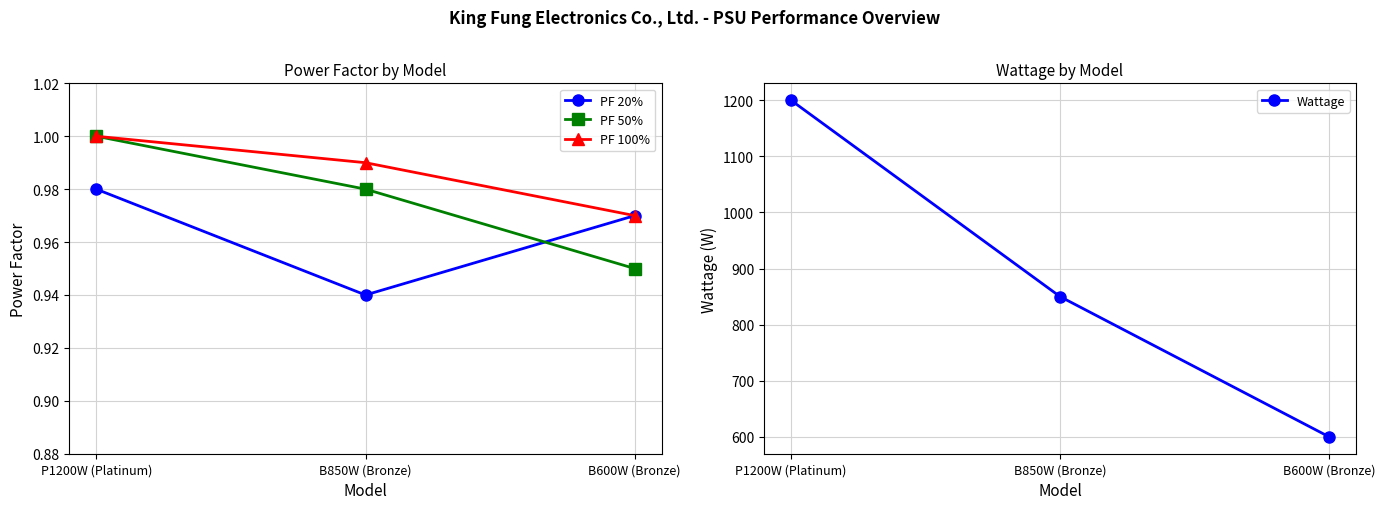

How many lines are shown in the chart?

4